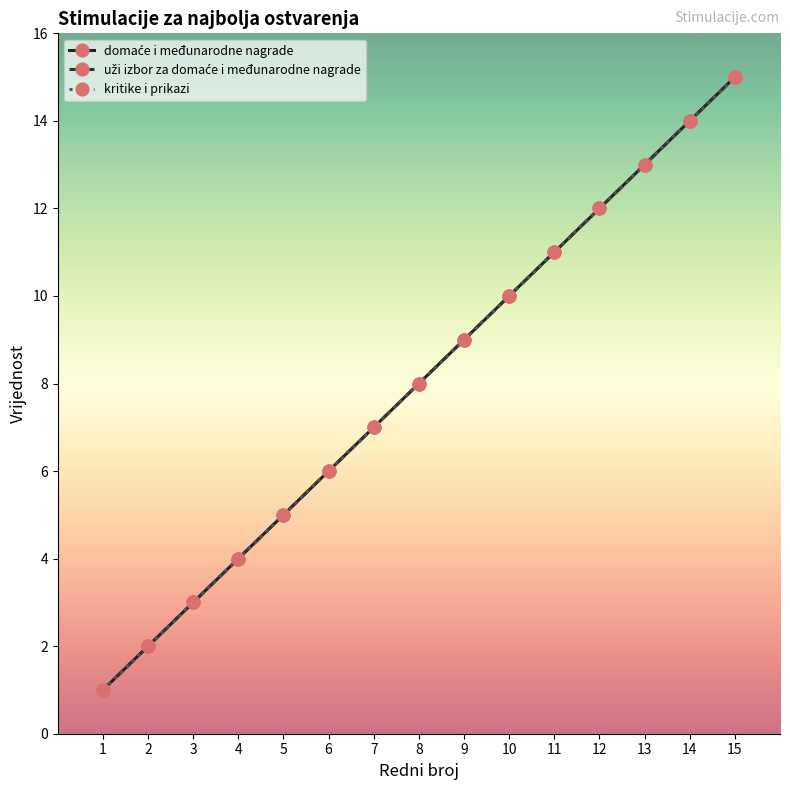

Is this an area chart (filled region under the line)?

No